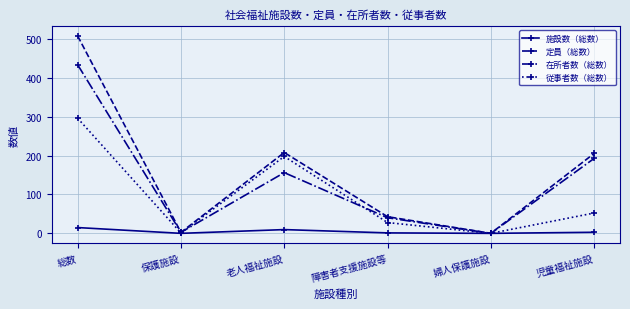

How many values in the 定員（総数） series are below 205?

3